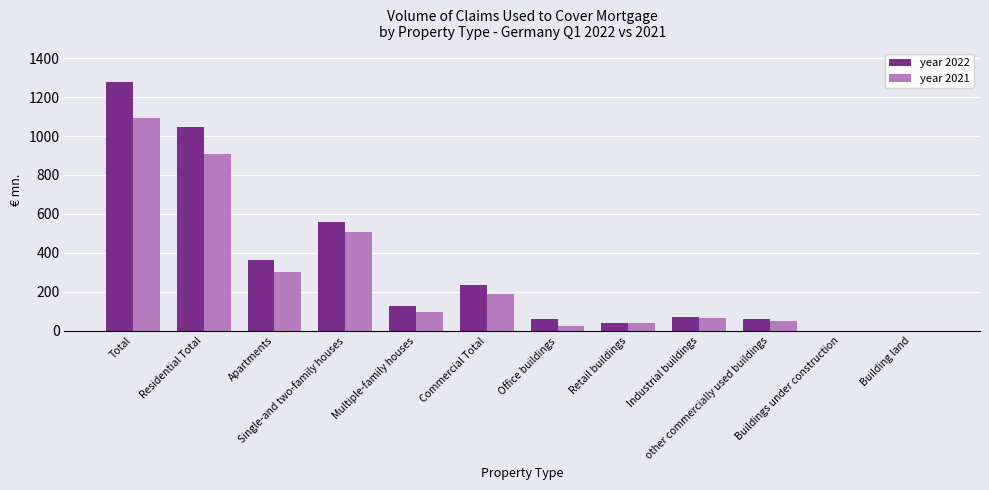

How many groups of bars are there?

12